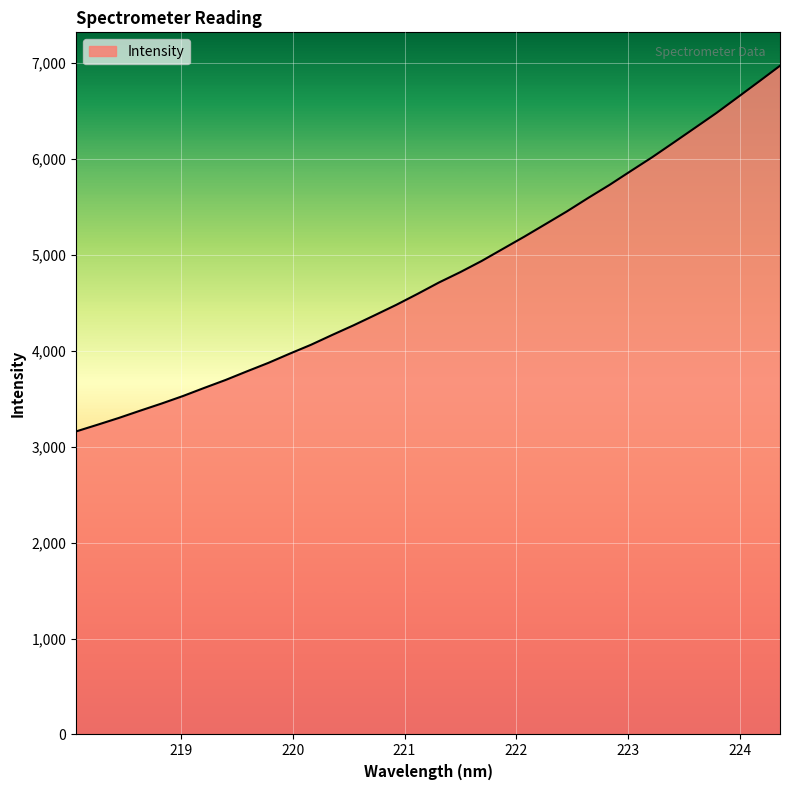

What is the difference between the maximum and minimum values?

3810.5